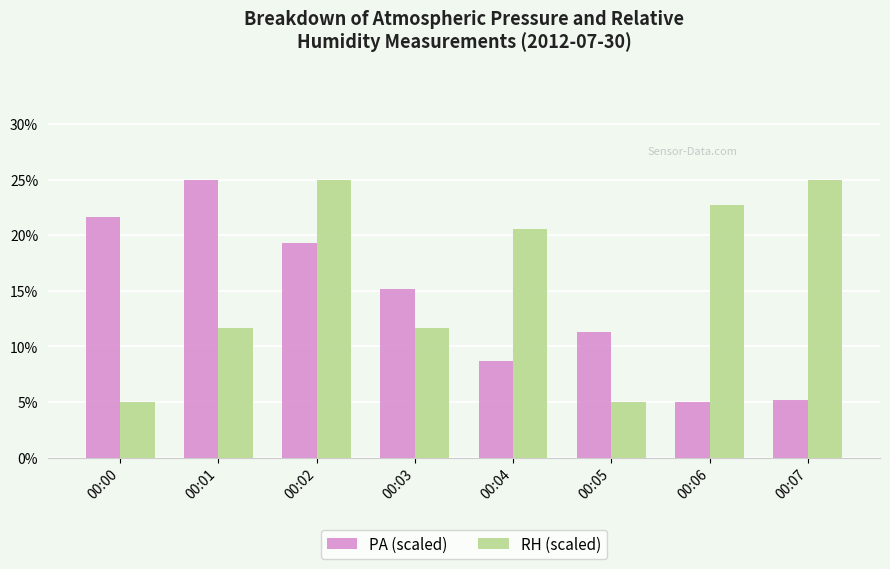

The value of RH (scaled) at 00:07 is 34.0. True or false?

False